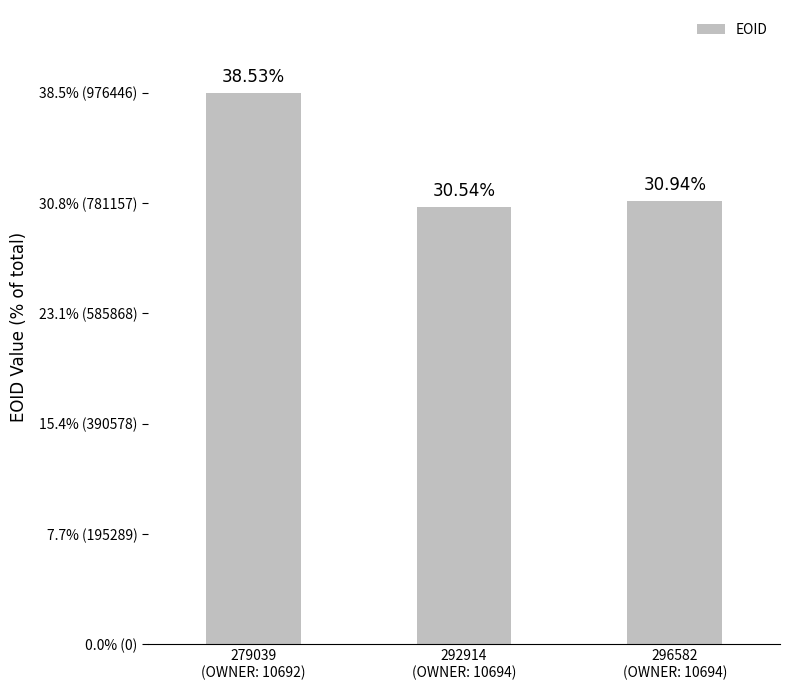

The chart shows a value of 1023747 at 292914
(OWNER: 10694). True or false?

False